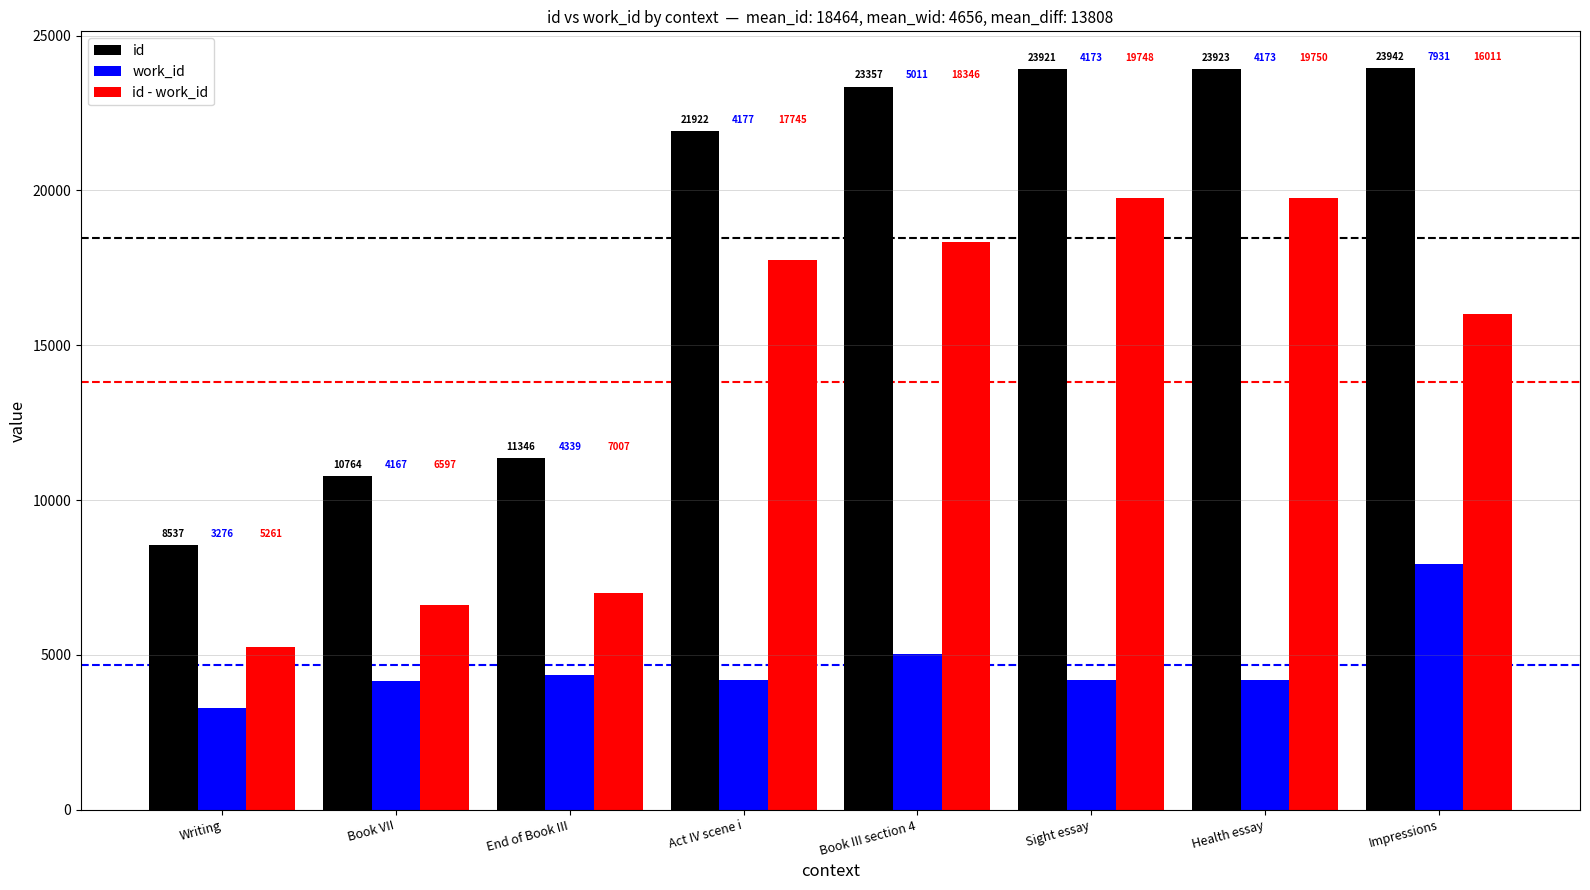

How many data points does each series have?

8